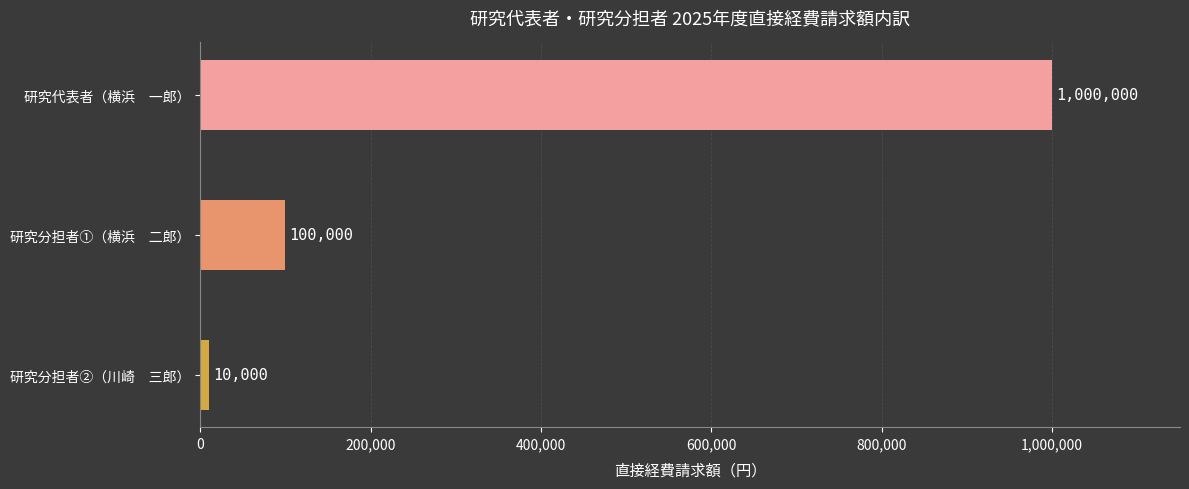

Reading bottom to top, what are all the values shown in this chart?

10000	100000	1000000